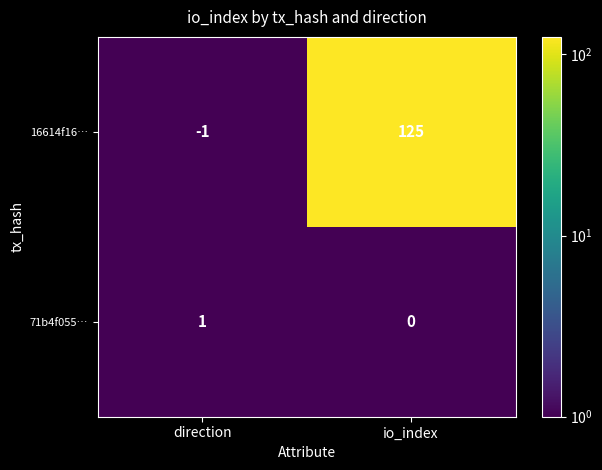

The 16614f16… series shows -1 at direction. True or false?

True